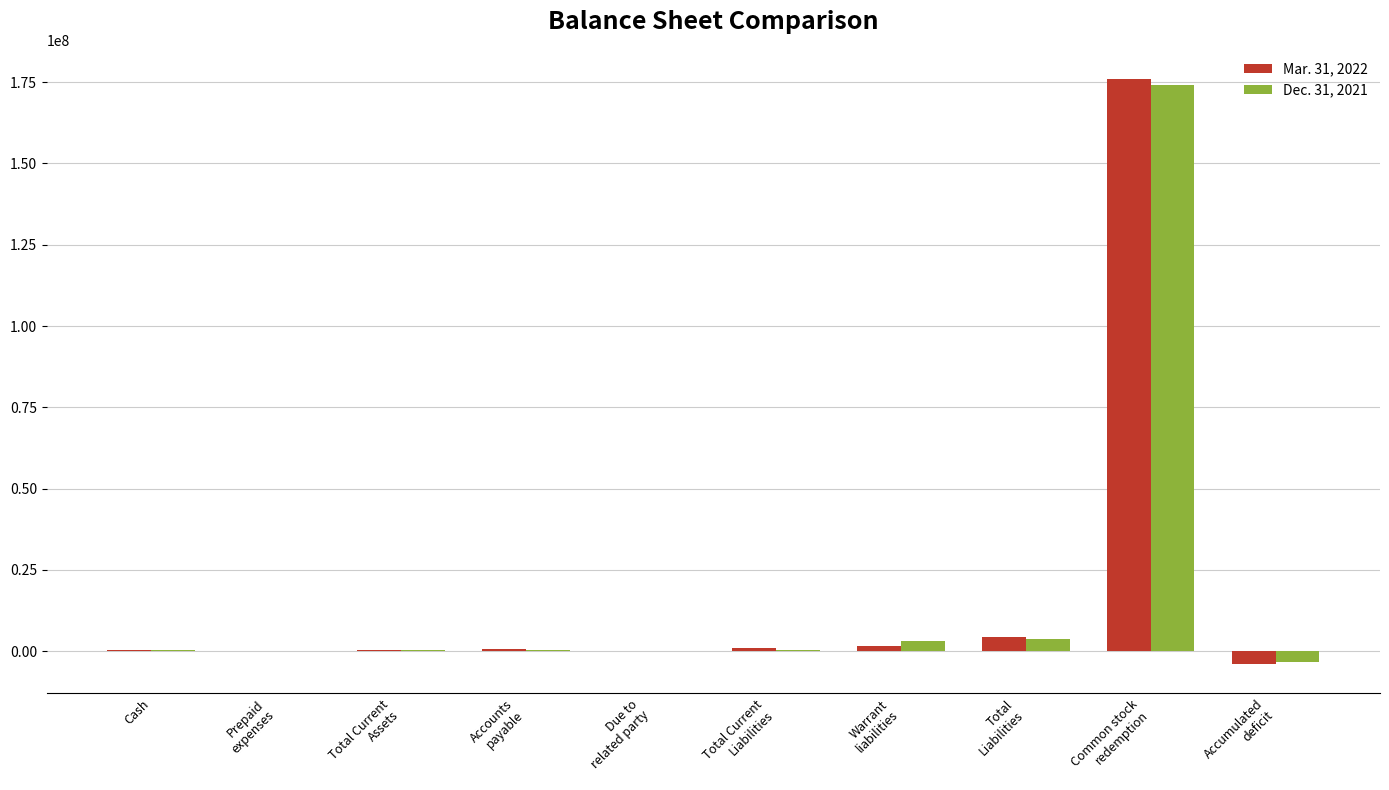

List the series in order of their overall mean, highest first.

Mar. 31, 2022, Dec. 31, 2021